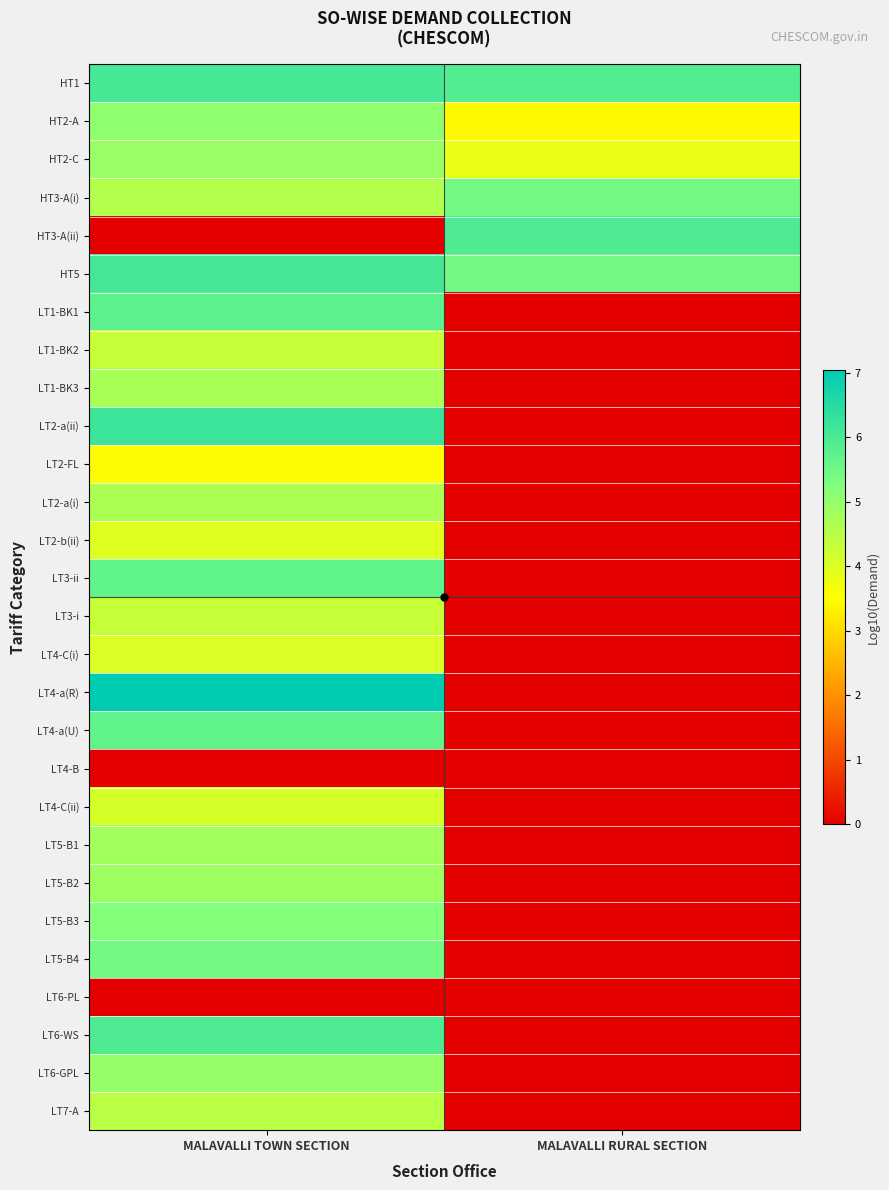

Which category has the highest value across all series?

MALAVALLI TOWN SECTION